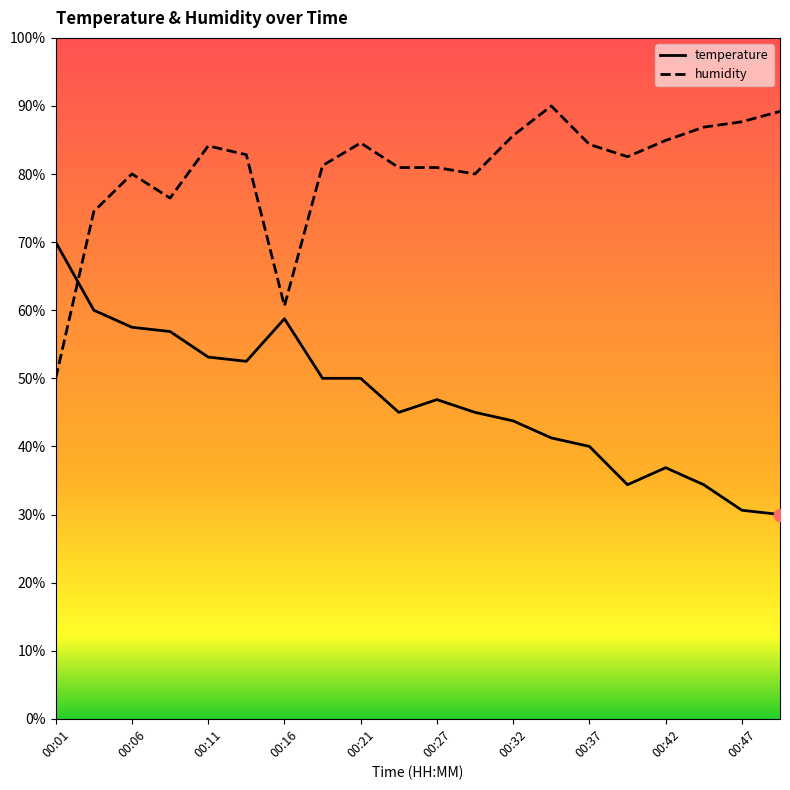

At how many categories does at least one series exceed 77?

16